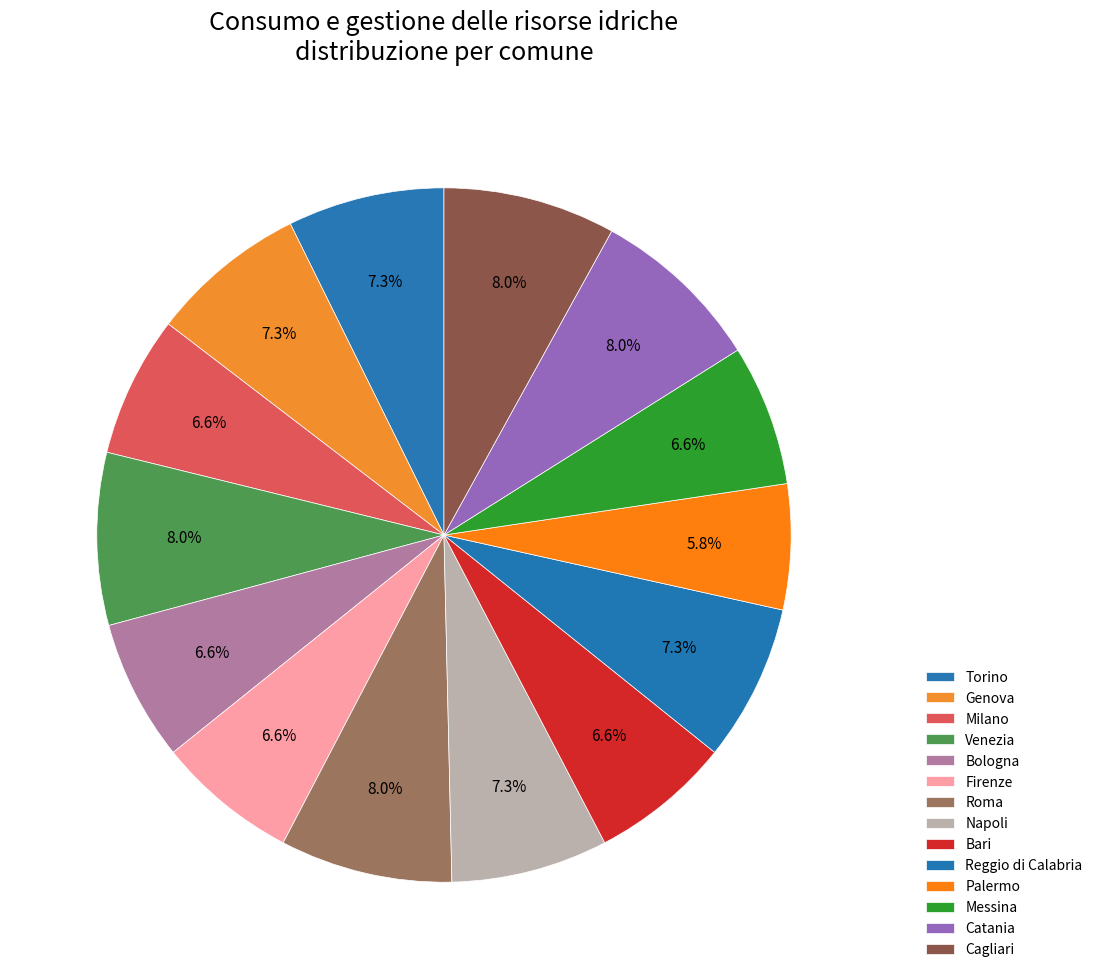

To the nearest percent, what is the combined percentage of Catania and Napoli?

15%